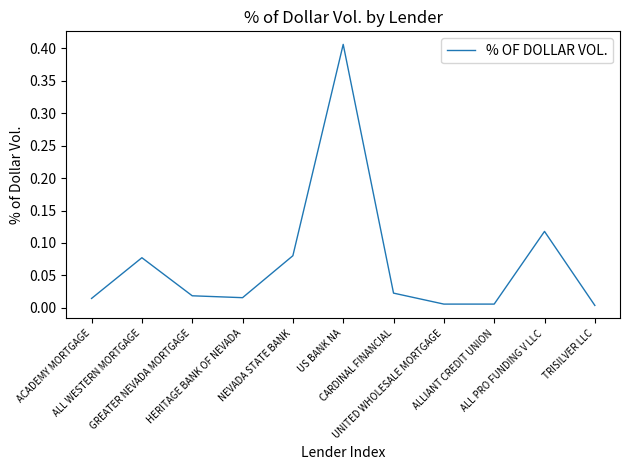

Between ACADEMY MORTGAGE and CARDINAL FINANCIAL, which is larger?

CARDINAL FINANCIAL